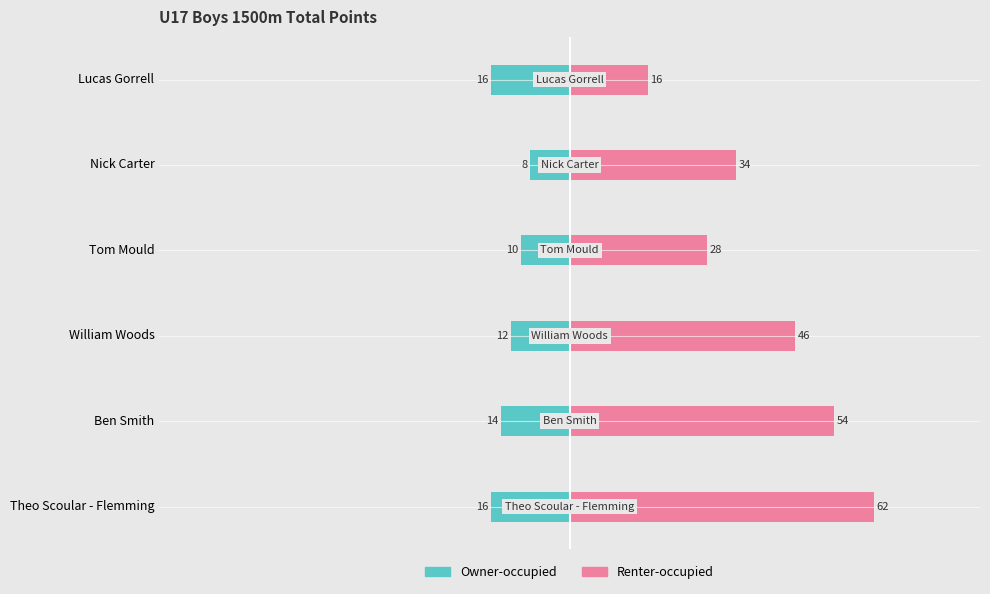

What is the value of the Renter-occupied bar at the 2nd from the left?

54